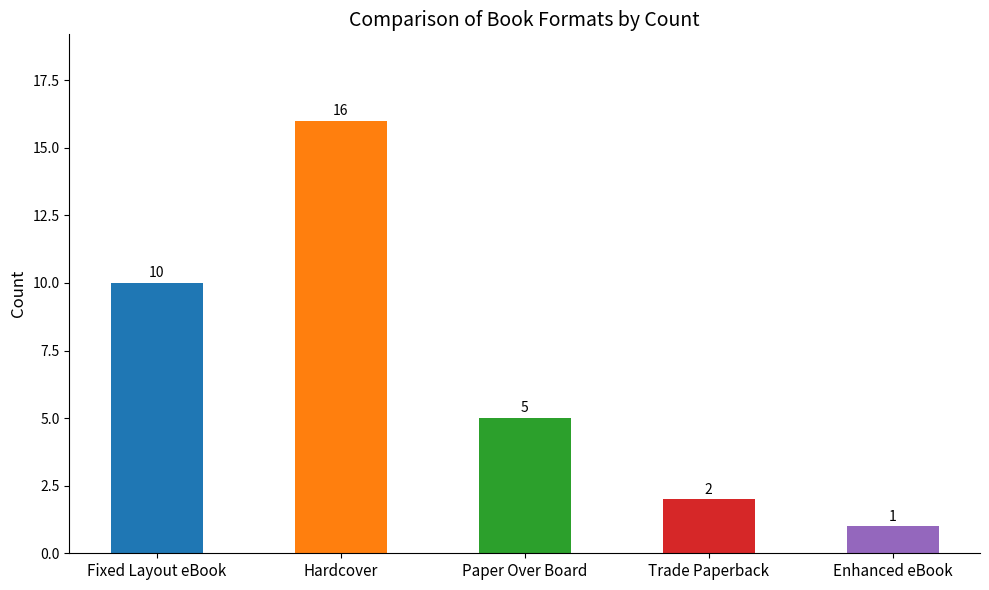

What is the difference between the values at Paper Over Board and Enhanced eBook?

4